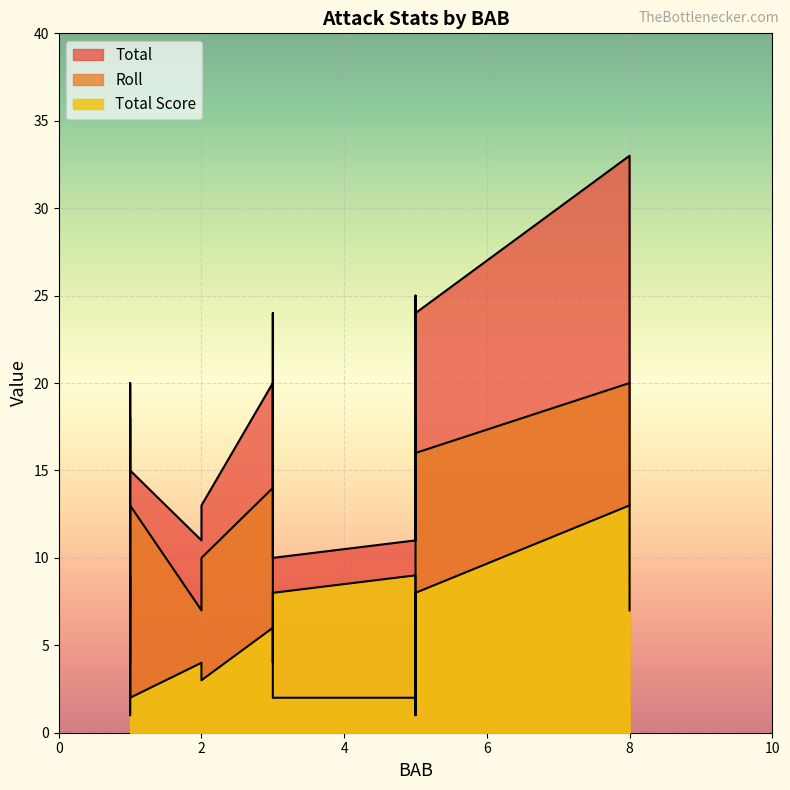

True or false: Total and Roll cross at least once.

False